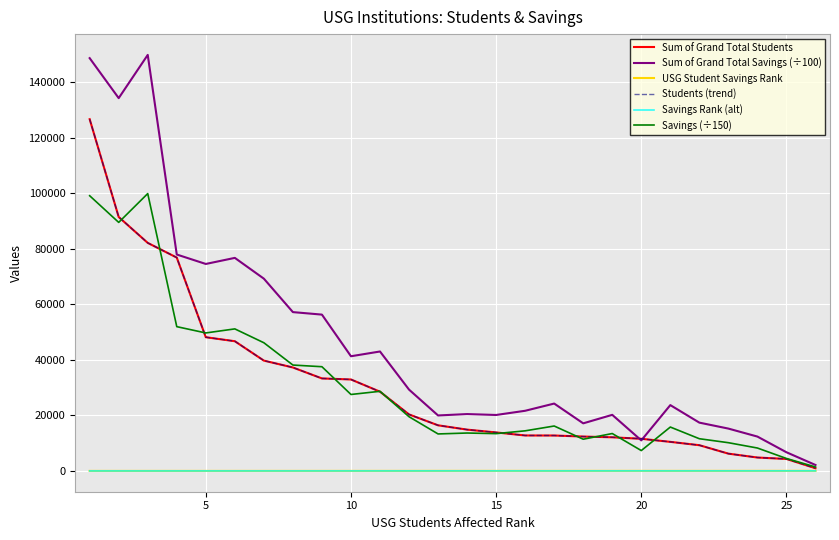

True or false: Savings Rank (alt) and USG Student Savings Rank cross at least once.

False